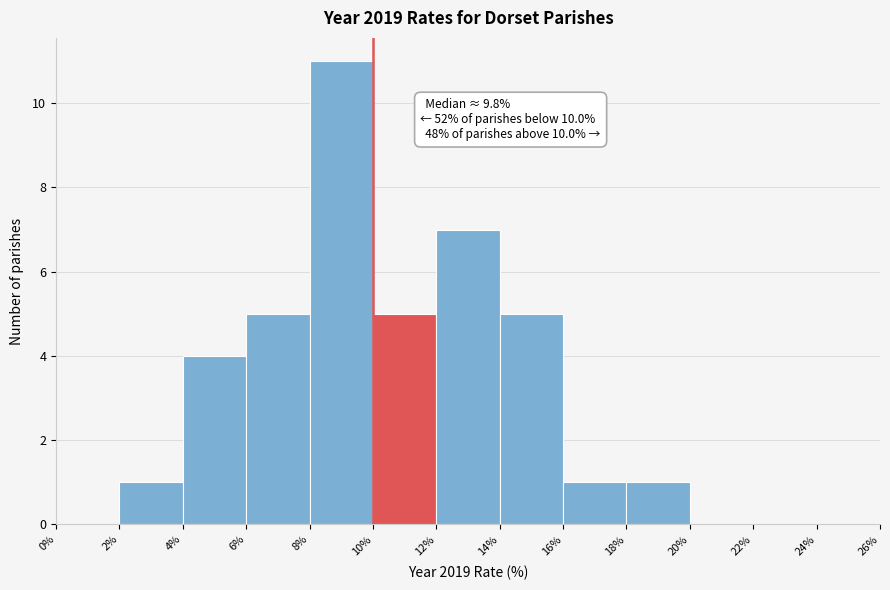

Which range on the x-axis has the tallest bar?

8% to 10%